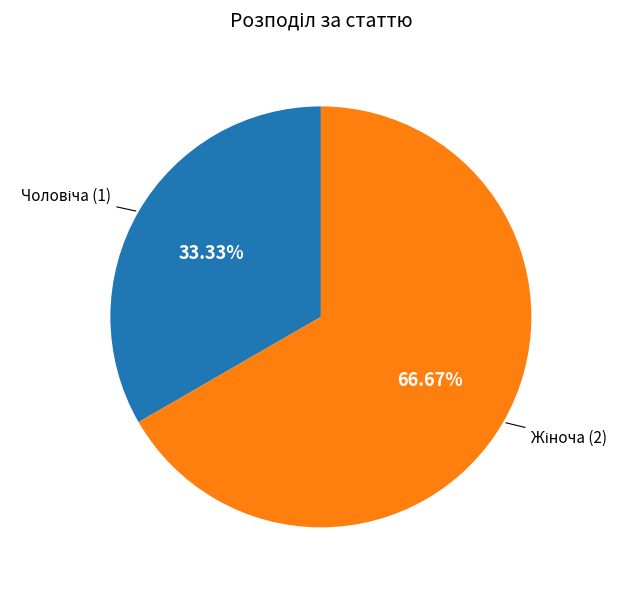

How many segments does this pie chart have?

2